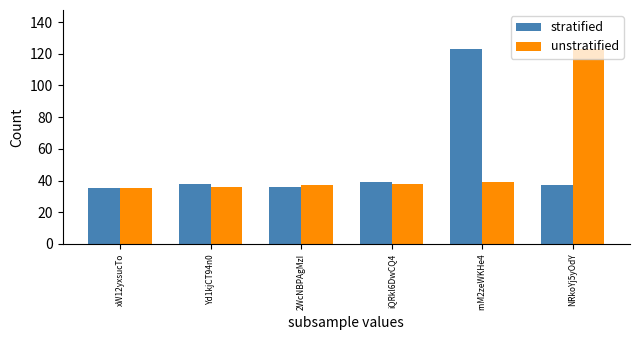

What position from the right is rnM2zeWKHe4?

2